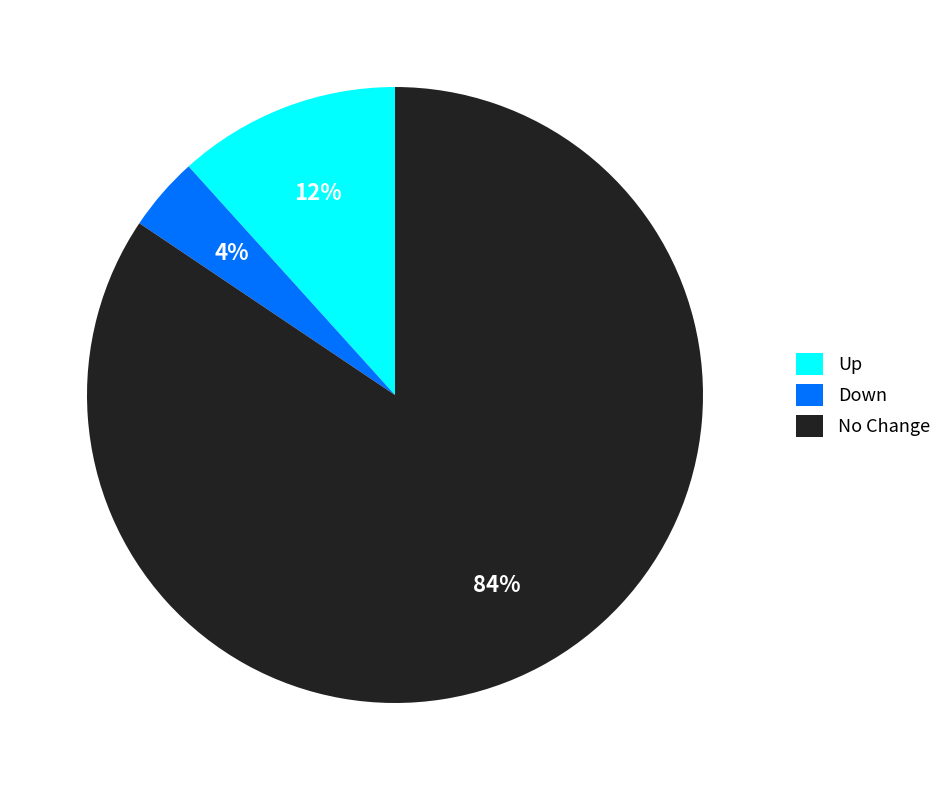

To the nearest percent, what is the average slice percentage?

33%